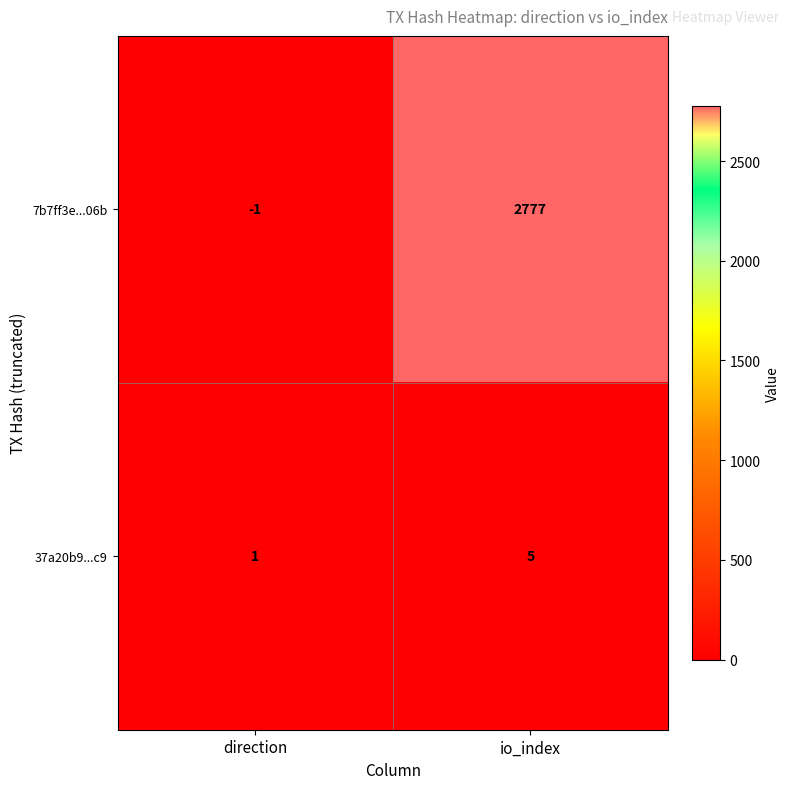

What is the sum of all 37a20b9...c9 values?

6